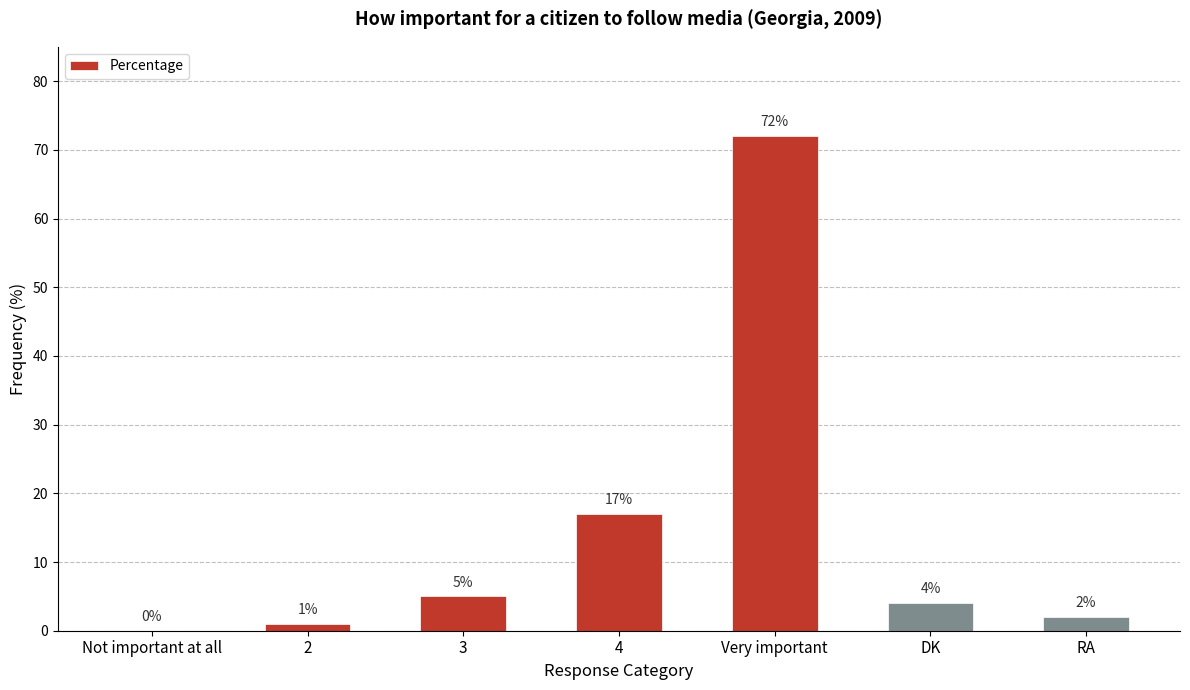

Where does the data first go above 4?

3